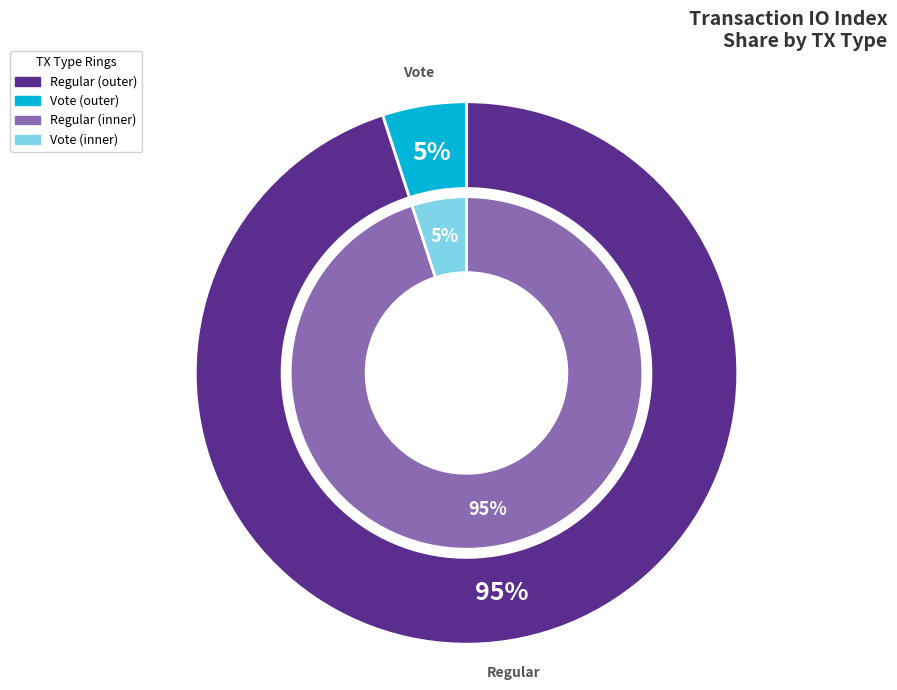

Which category has the biggest portion of the pie?

Regular (io_index=38)